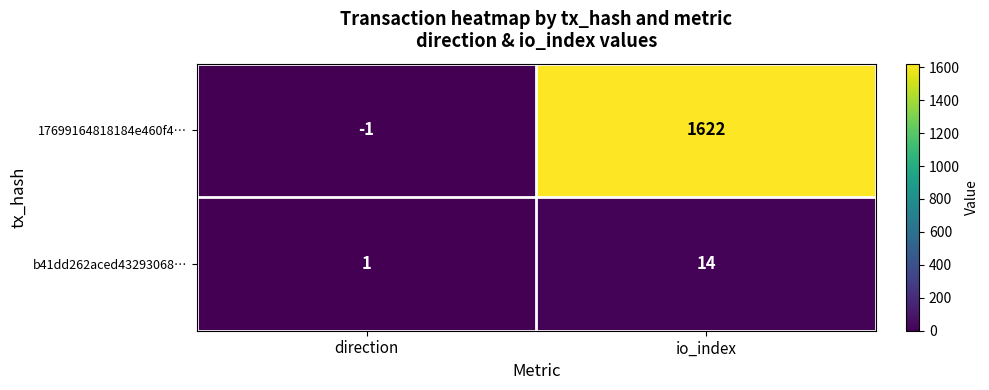

How many data points does each series have?

2